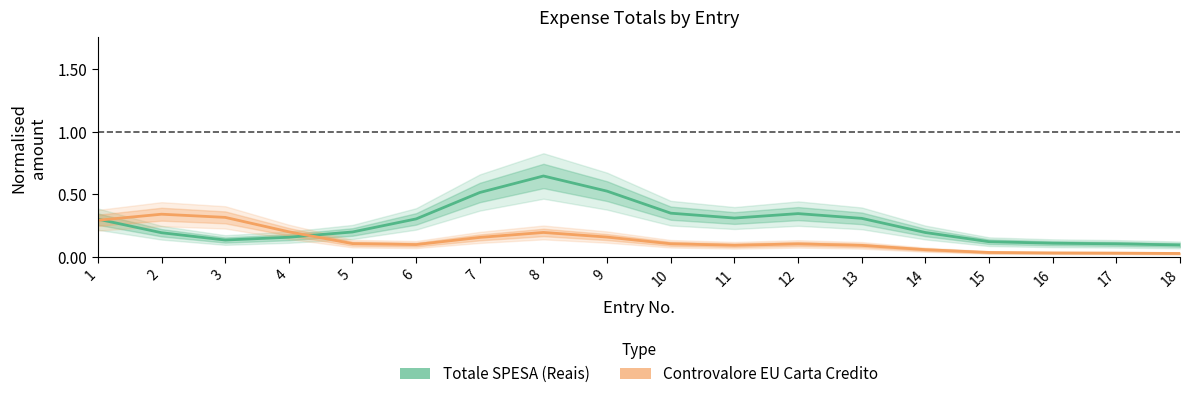

How many interior local peaks does the Totale SPESA series have?

2